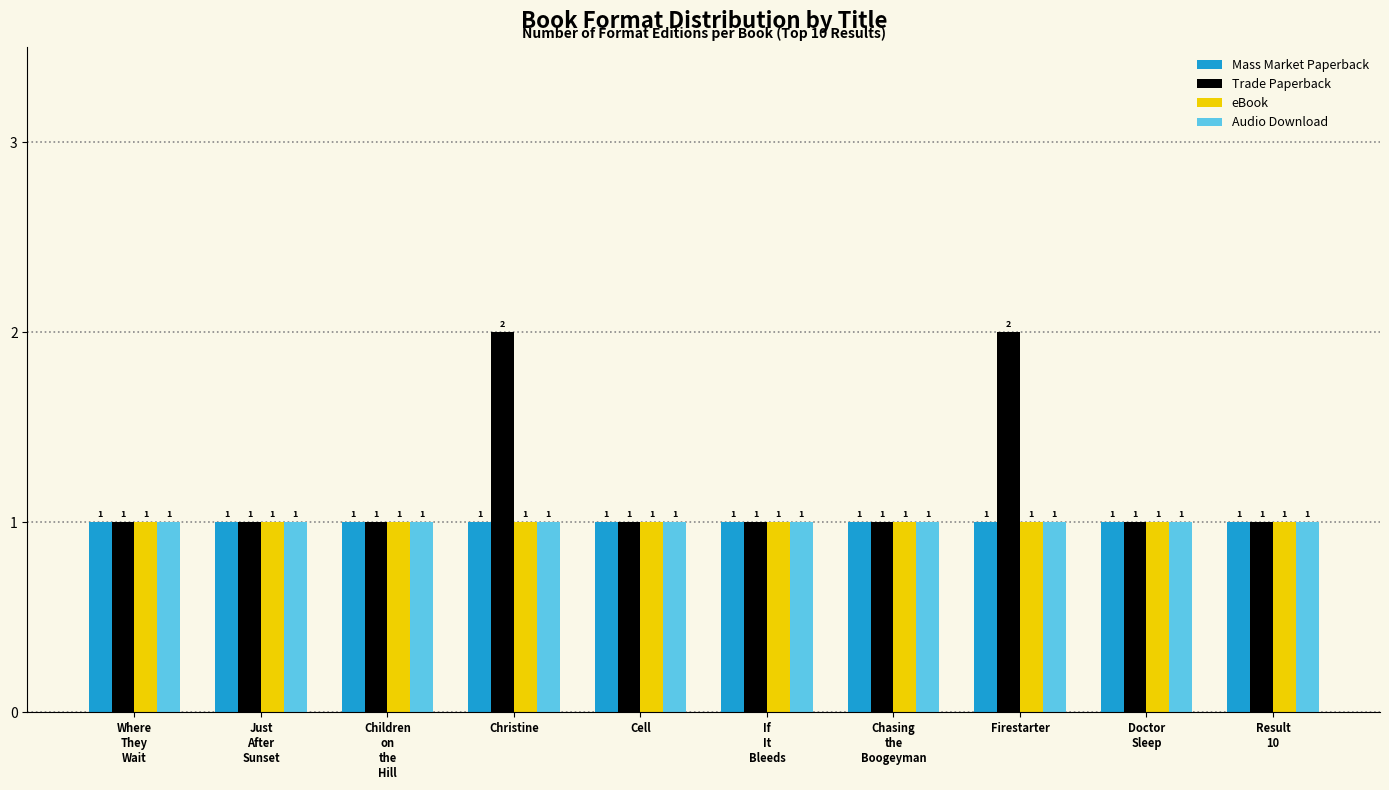

Are the bars horizontal?

No